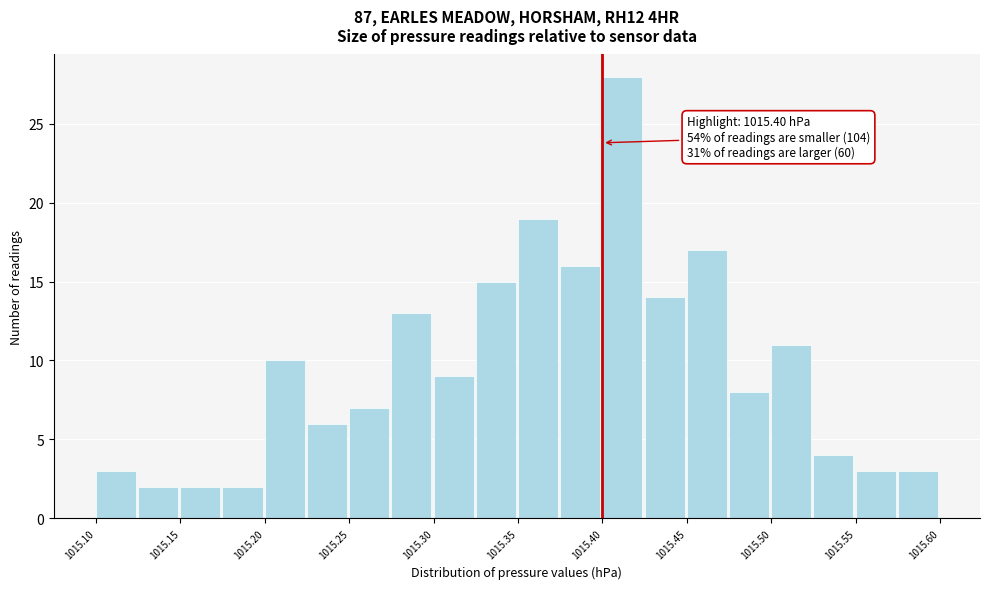

Which range on the x-axis has the tallest bar?

1015.400 to 1015.425